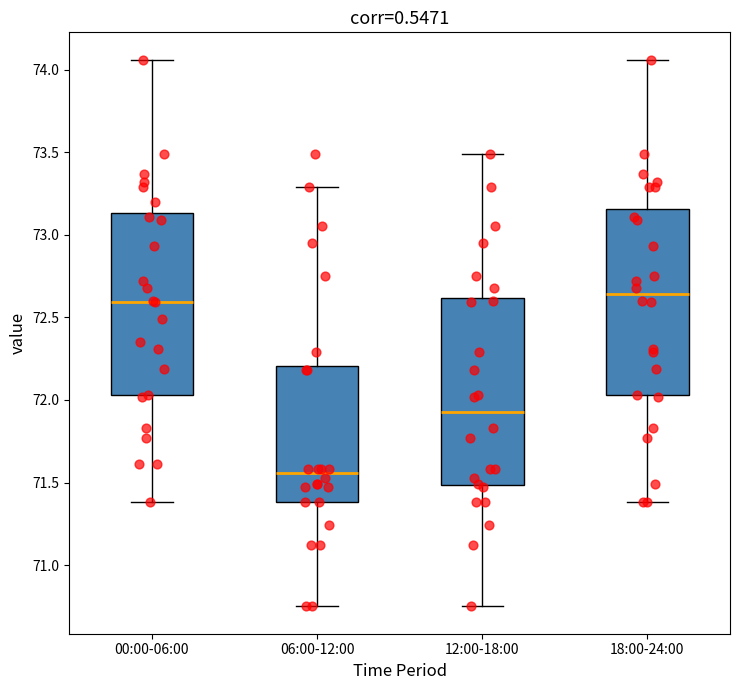

Reading left to right, read every box against the y-axis: the position of its median line, the range the box covers, and the ends of its whiskers. The values are not printed on the chart, so give them approximately, as read against the axis.

00:00-06:00: median 72.60, box 72.05 to 73.15, whiskers 71.40 to 74.05
06:00-12:00: median 71.55, box 71.40 to 72.20, whiskers 70.75 to 73.30
12:00-18:00: median 71.95, box 71.50 to 72.60, whiskers 70.75 to 73.50
18:00-24:00: median 72.65, box 72.05 to 73.15, whiskers 71.40 to 74.05